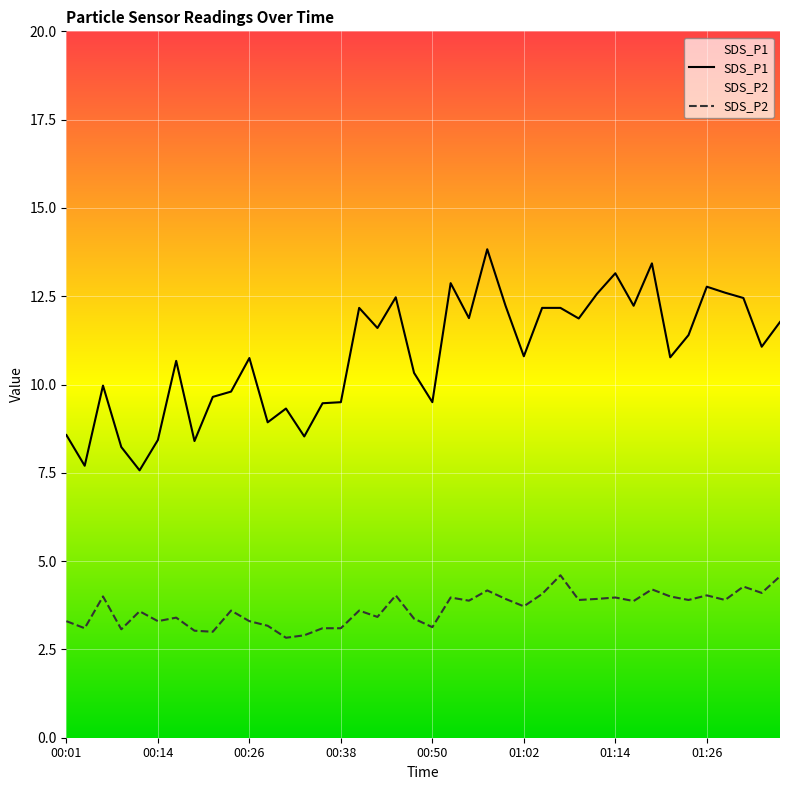

Where is the first local minimum for SDS_P1?

00:04